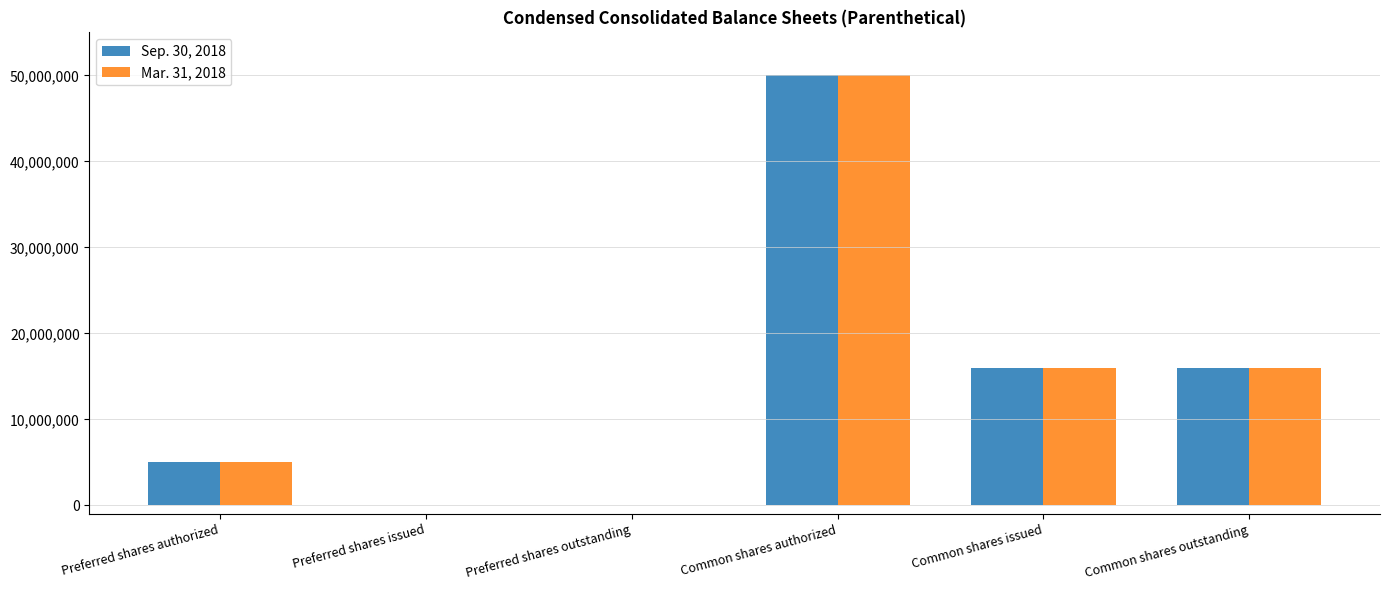

What is the total value across all series at Common shares outstanding?

31966546